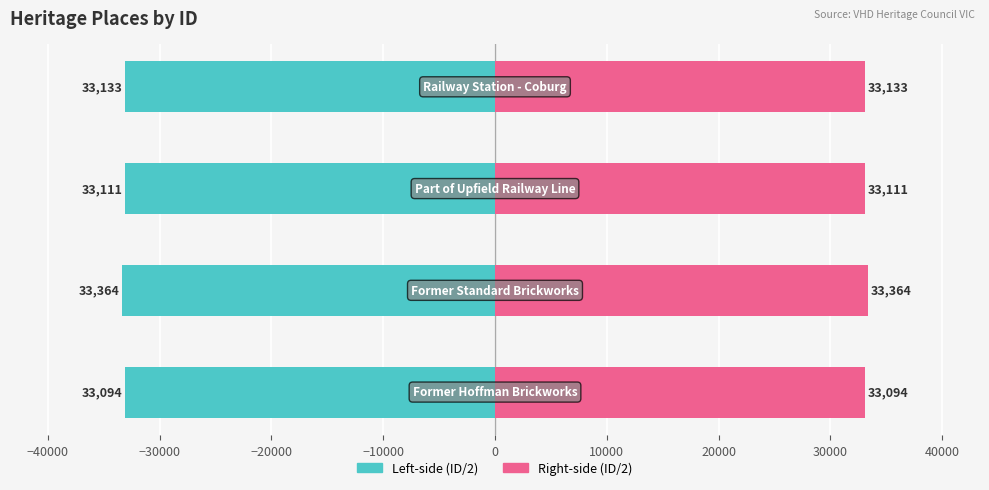

How many bars are there in total?

8